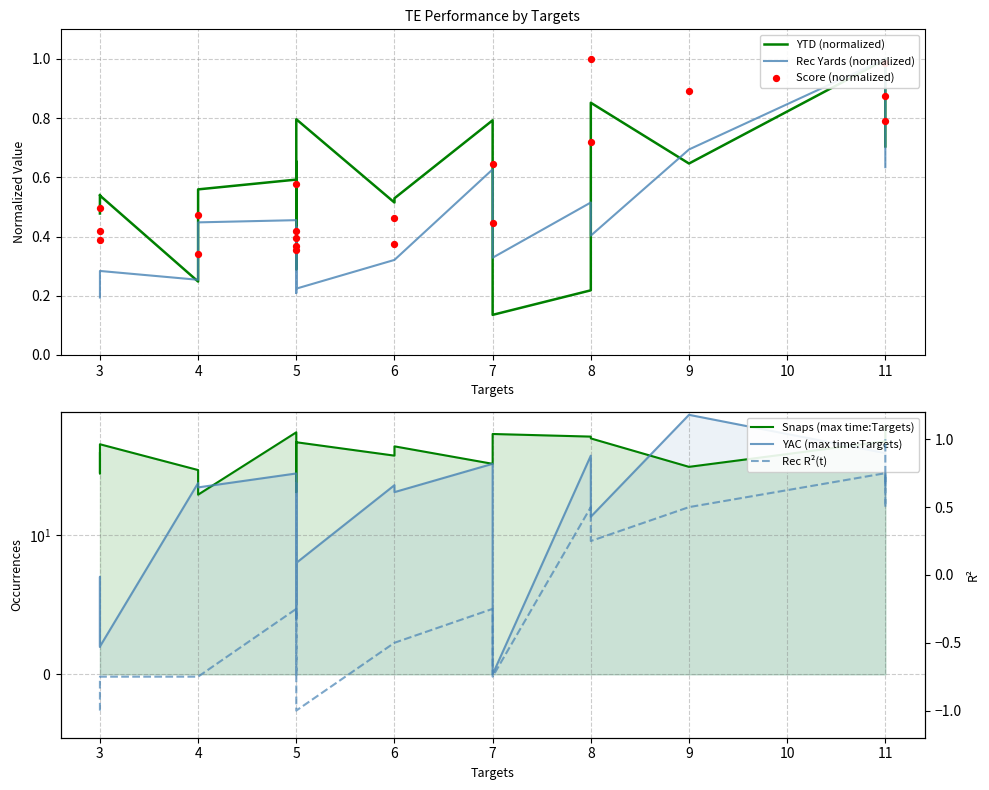

Which series contains the lowest Y value?

Rec R²(t)